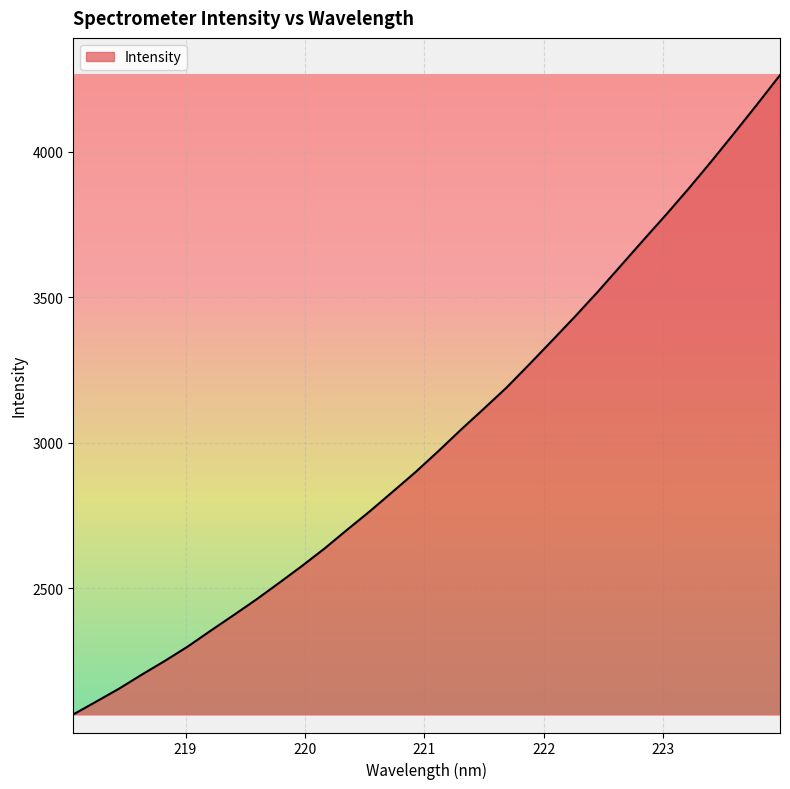

What is the sum of all values?

96548.0